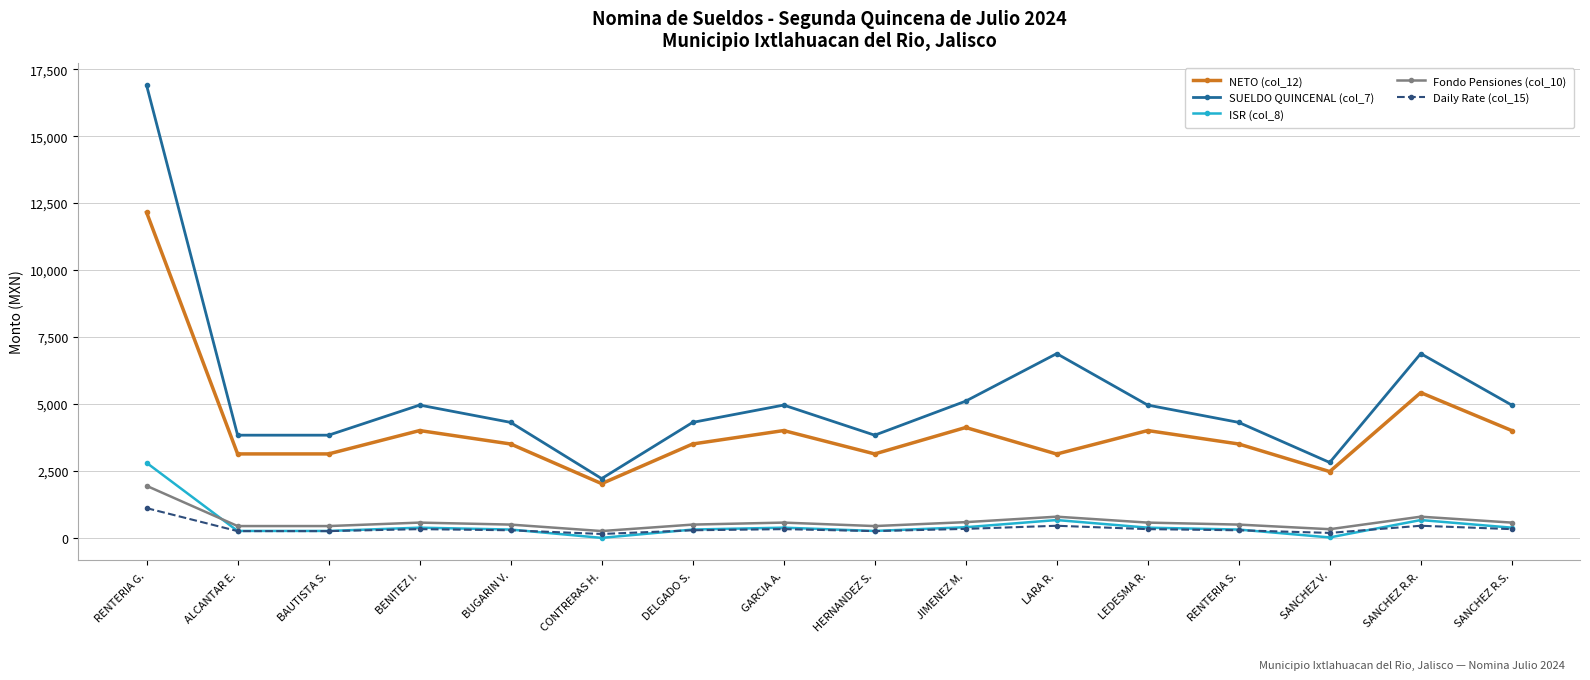

The NETO (col_12) series shows 4122.2 at JIMENEZ M.. True or false?

True